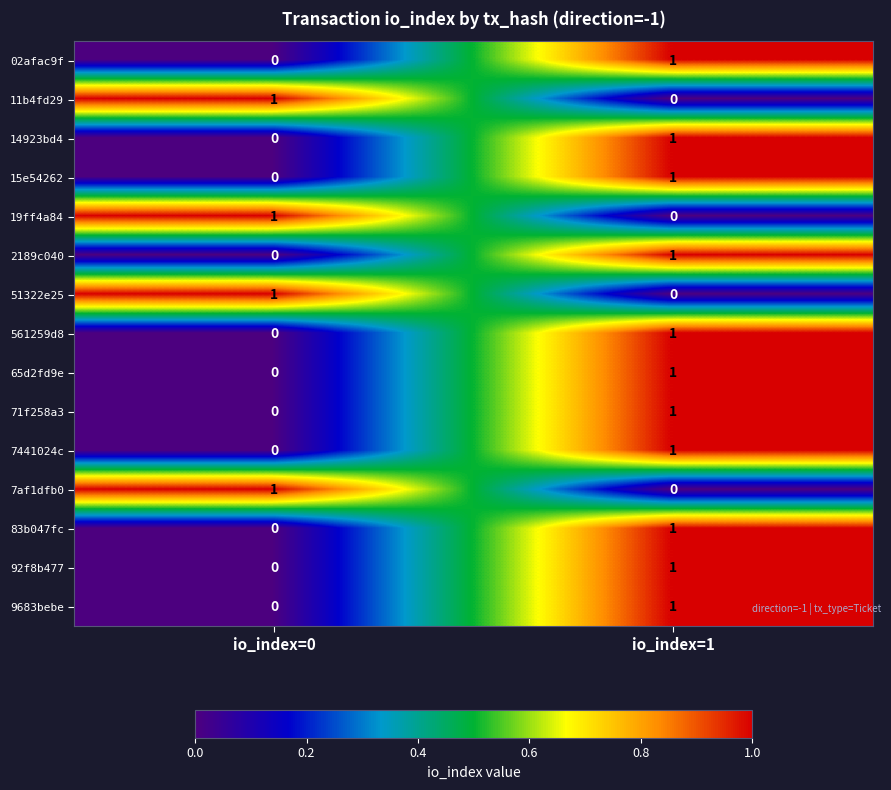

What is the total value across all series at io_index=1?

11